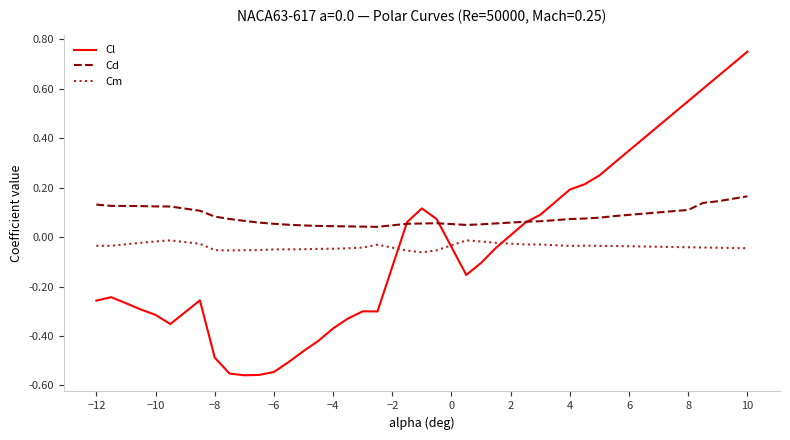

What are all the series names shown in the legend?

Cl, Cd, Cm